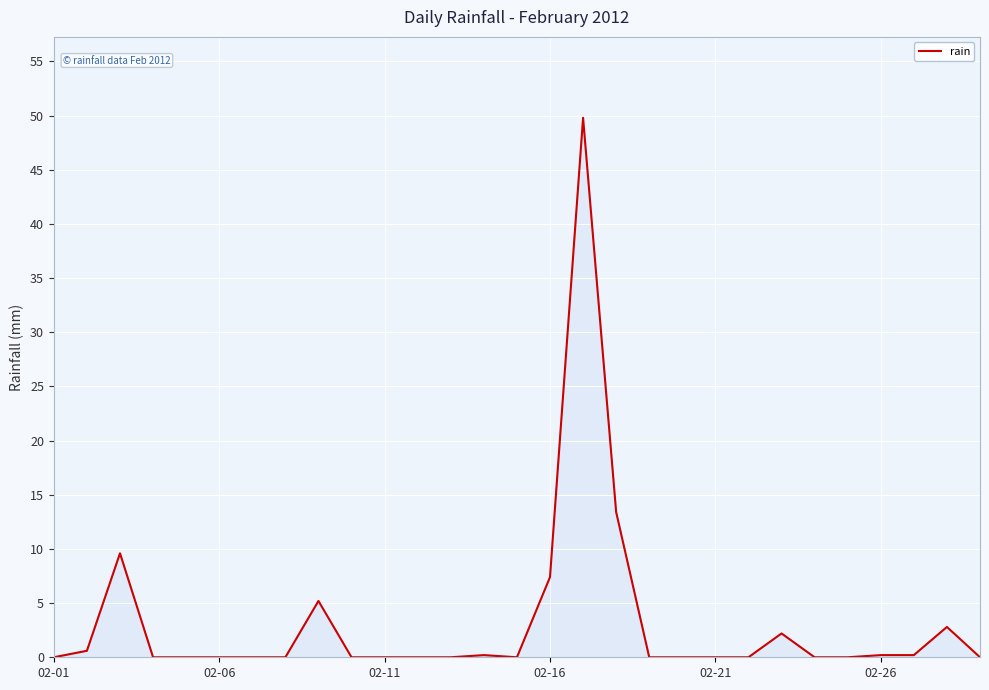

What is the greatest value displayed?

49.8